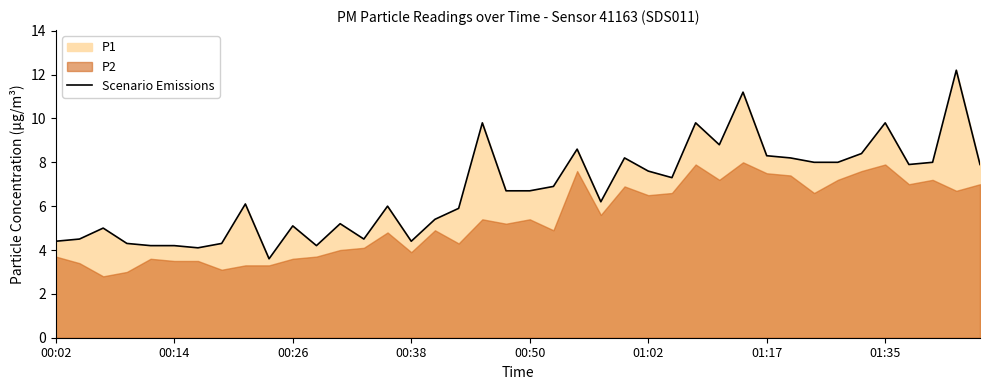

What is the ratio of the value at 11 to the value at 39?

0.5